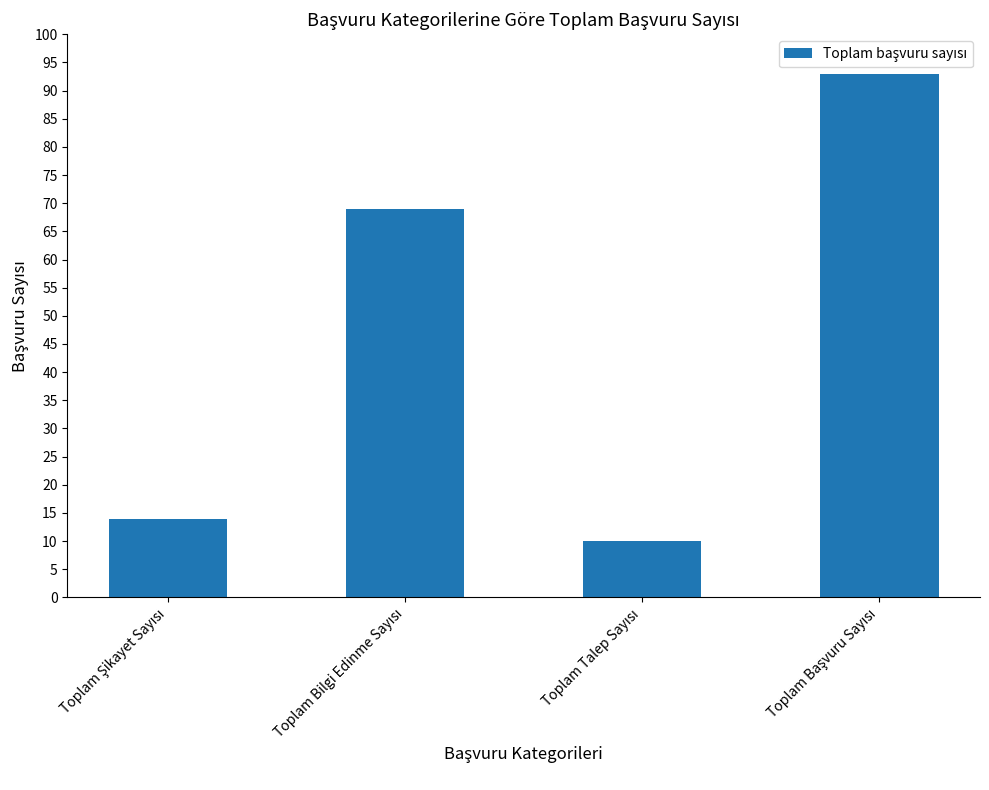

Reading left to right, what are all the values shown in this chart?

14	69	10	93